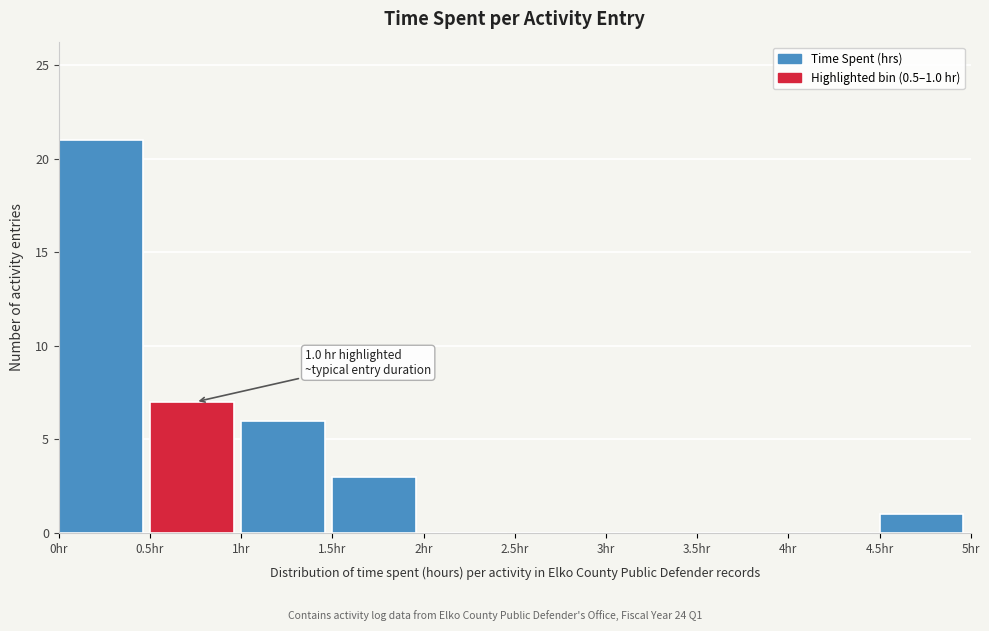

Over which range of the x-axis is the bar tallest?

0.0 to 0.5